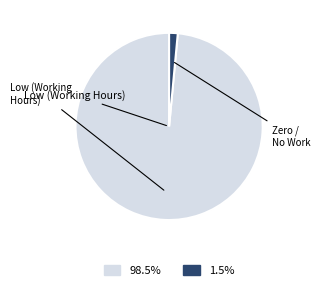

Does any single category account for the majority?

Yes